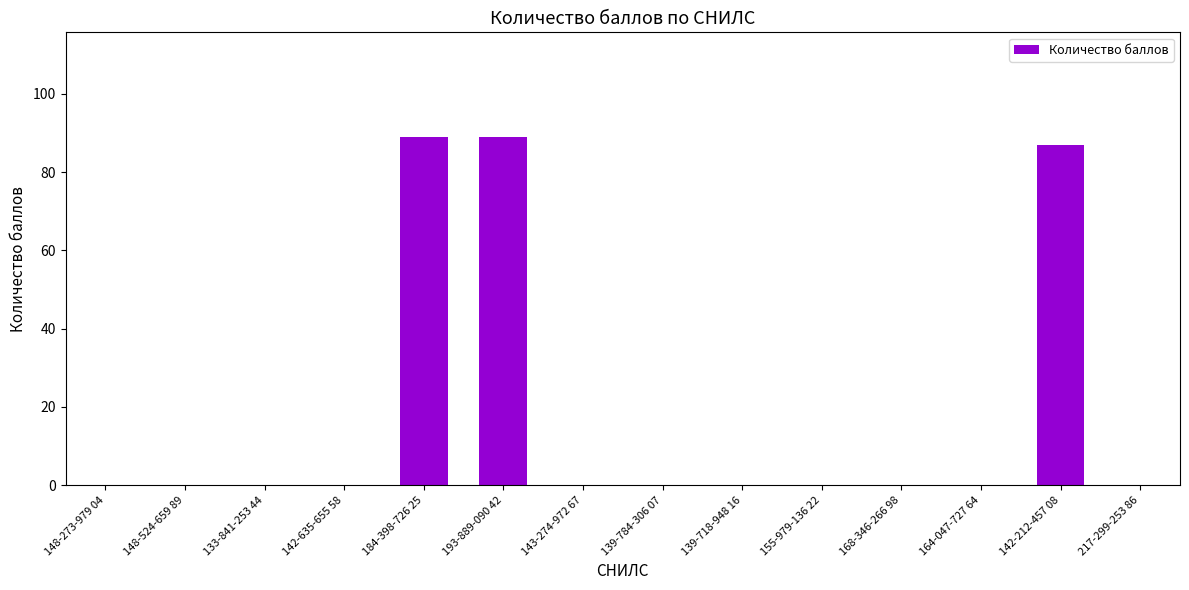

What is the sum of all values?

265